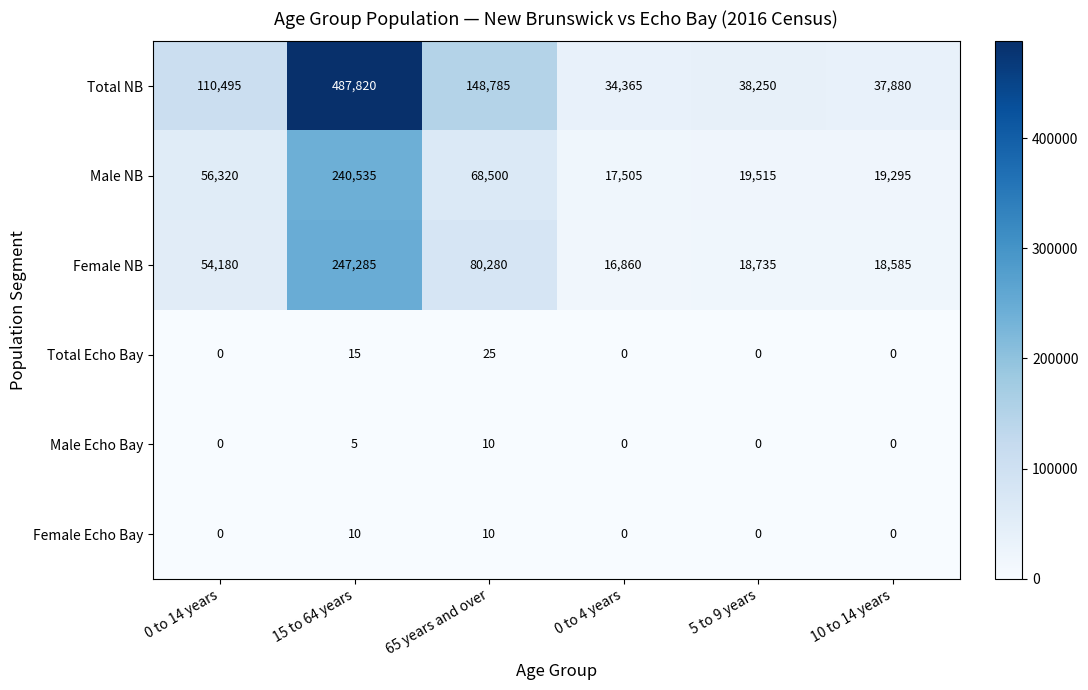

Which series has the widest spread of values?

Total NB